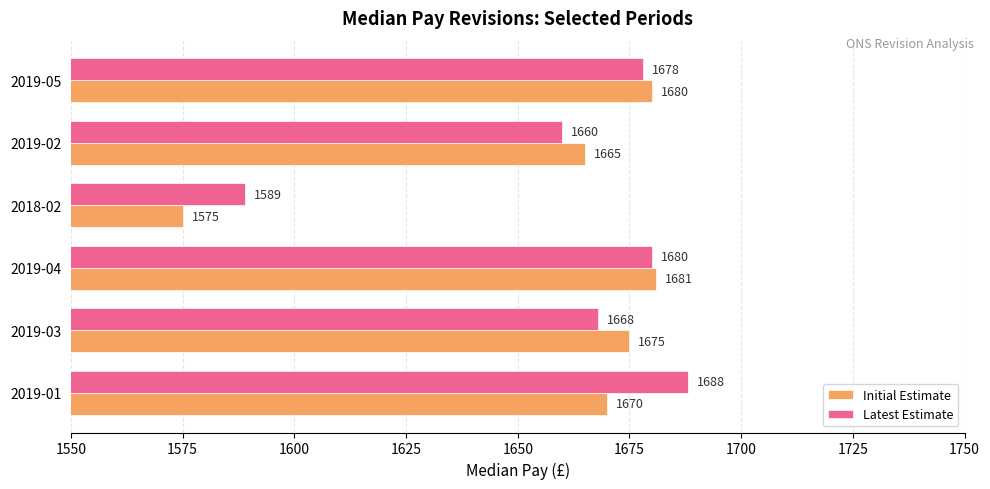

List the series in order of their peak value, lowest first.

Initial Estimate, Latest Estimate